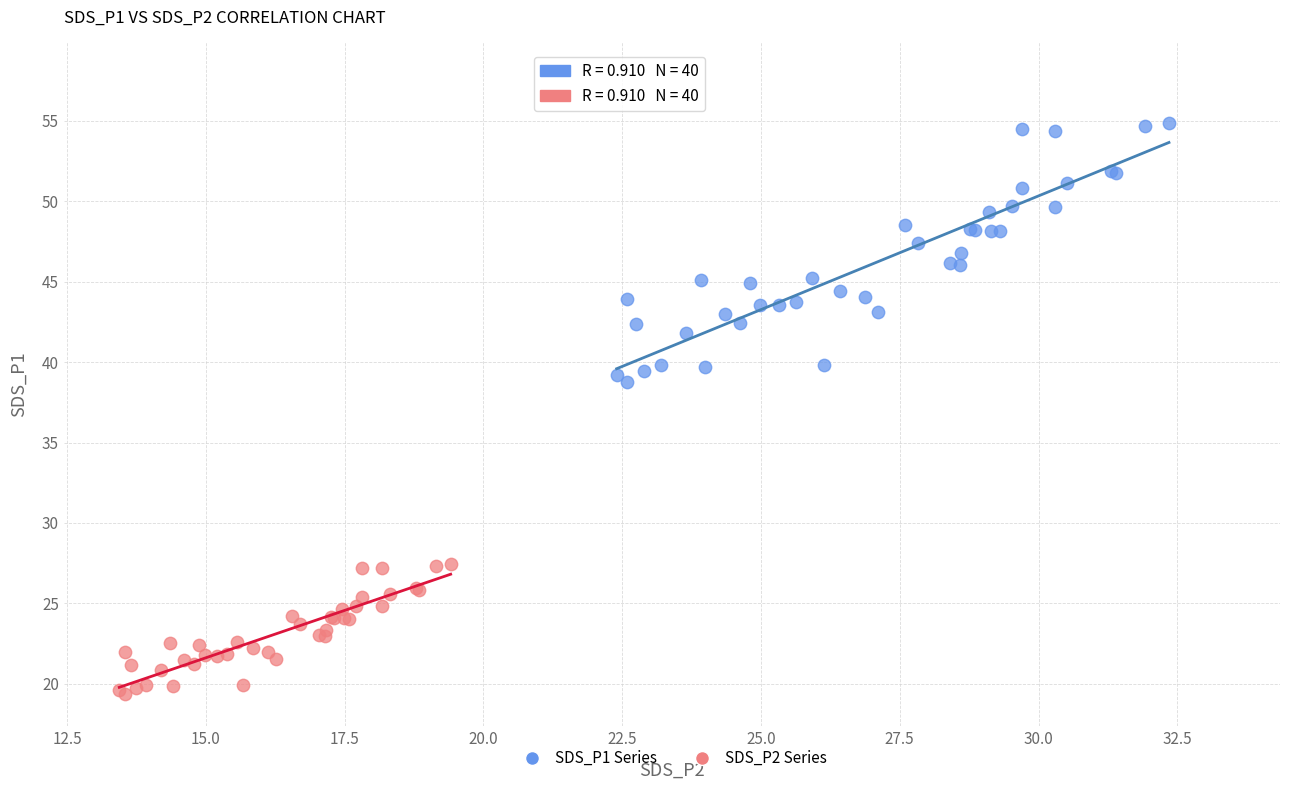

Which series contains the lowest Y value?

SDS_P2 Series